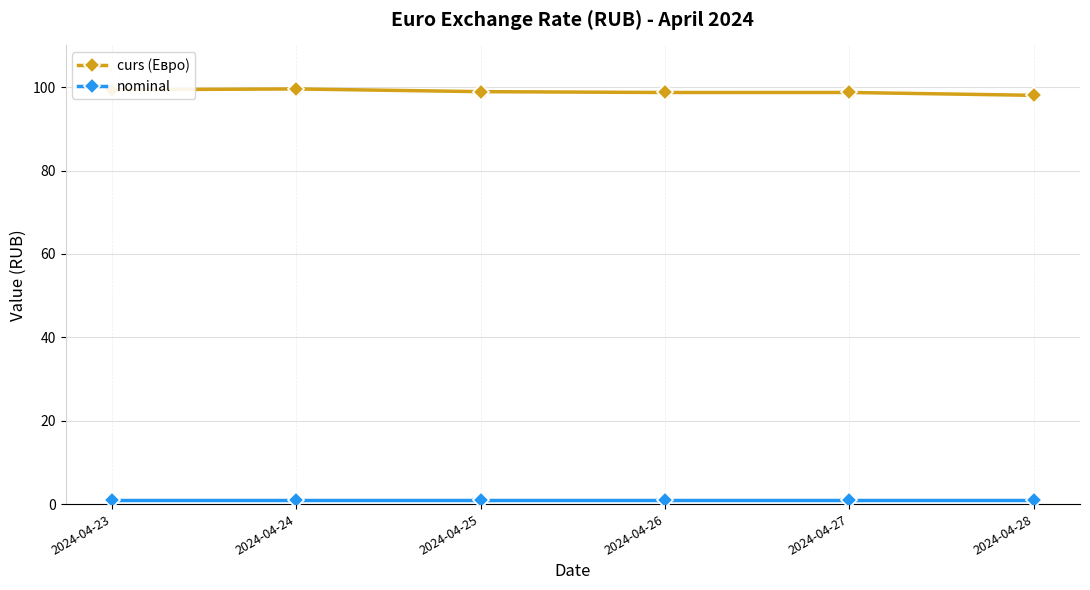

True or false: curs (Евро) has more than 0 points higher than both neighbors.

True